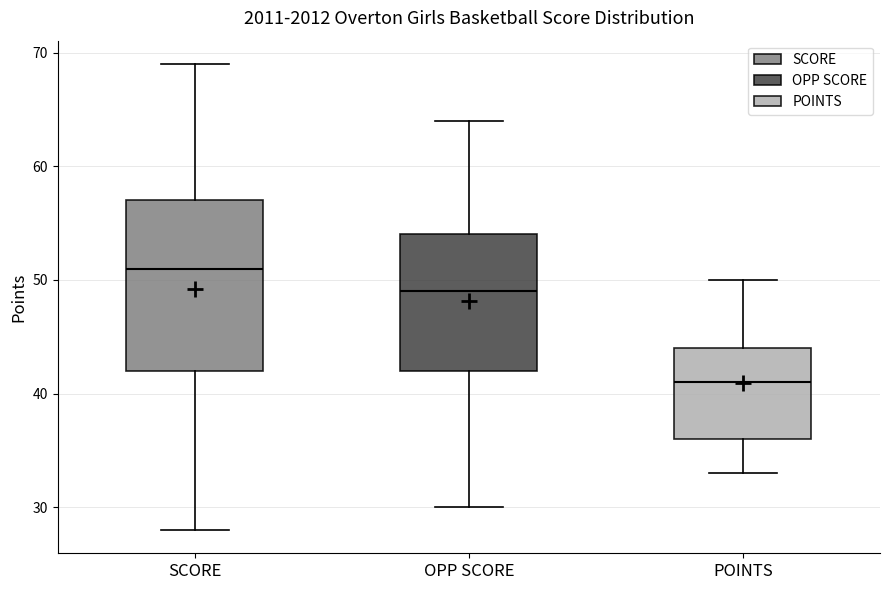

Which box's median line is the lowest?

POINTS